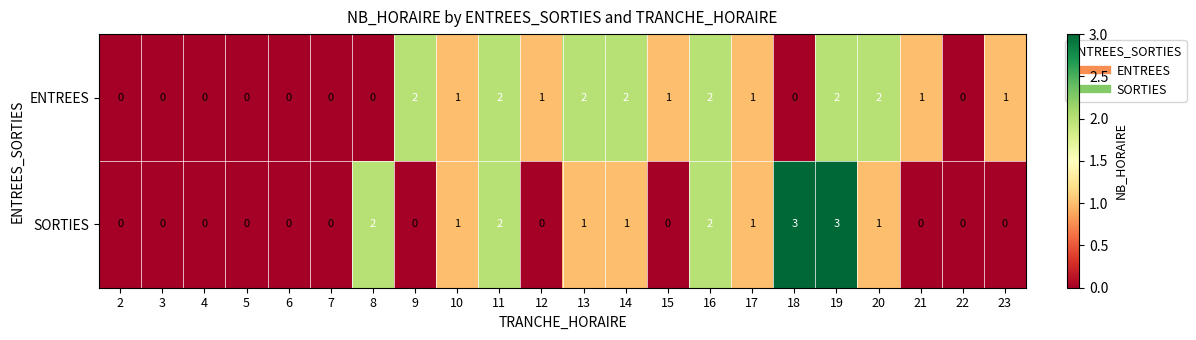

What is the total value across all series at 8?

2